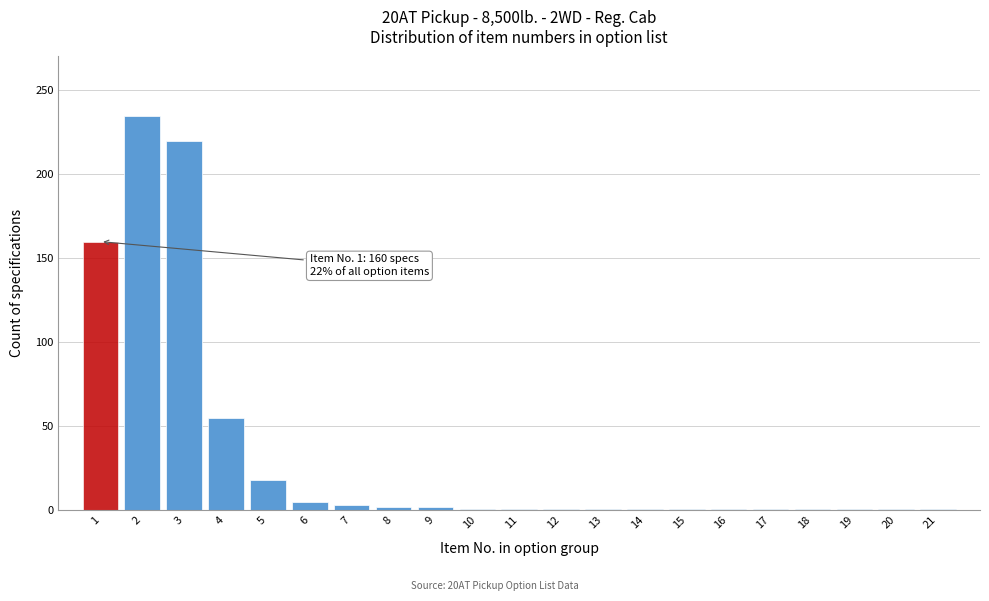

The value at 1 is 51. True or false?

False